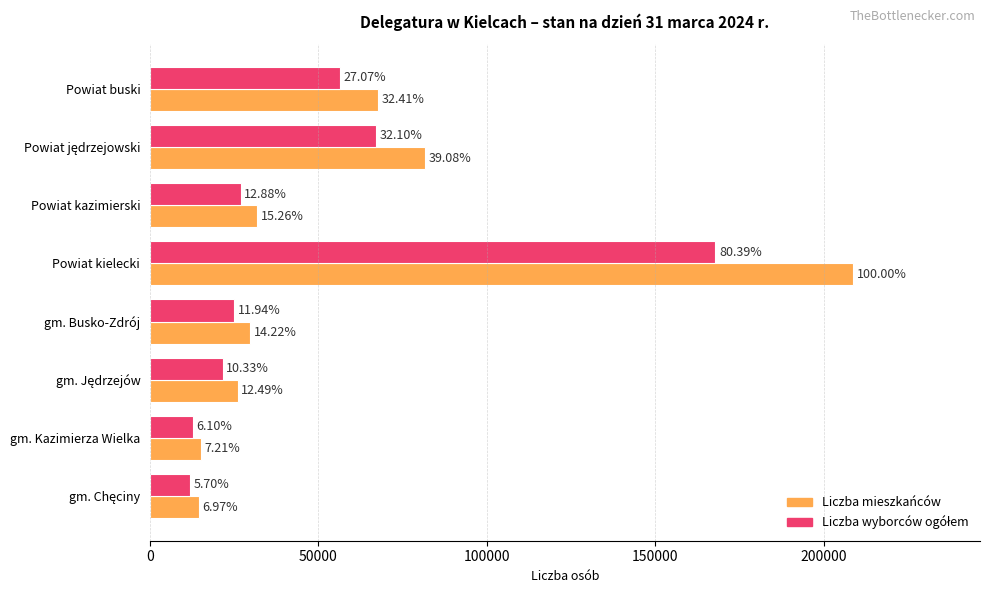

Reading left to right, extract all data points from this chart.

Liczba mieszkańców: 67678	81613	31878	208849	29707	26076	15052	14559
Liczba wyborców ogółem: 56531	67048	26907	167903	24939	21579	12747	11912